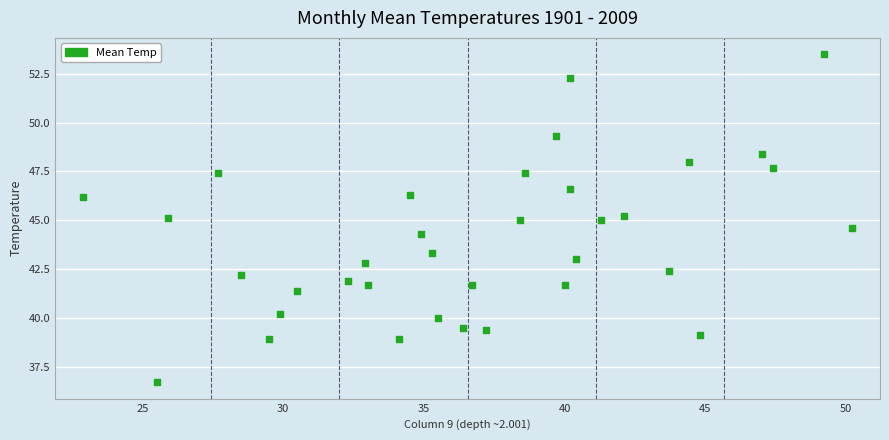

What is the range of Y values (max minus min)?

16.8